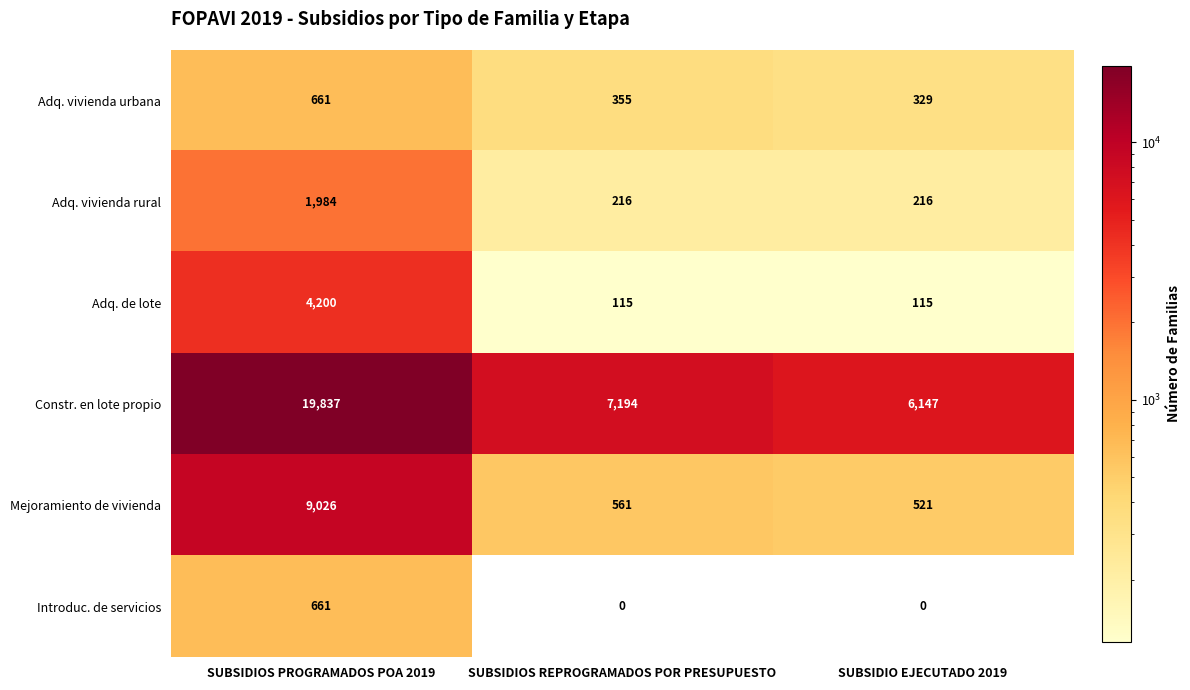

Which series has the largest total across all categories?

Constr. en lote propio